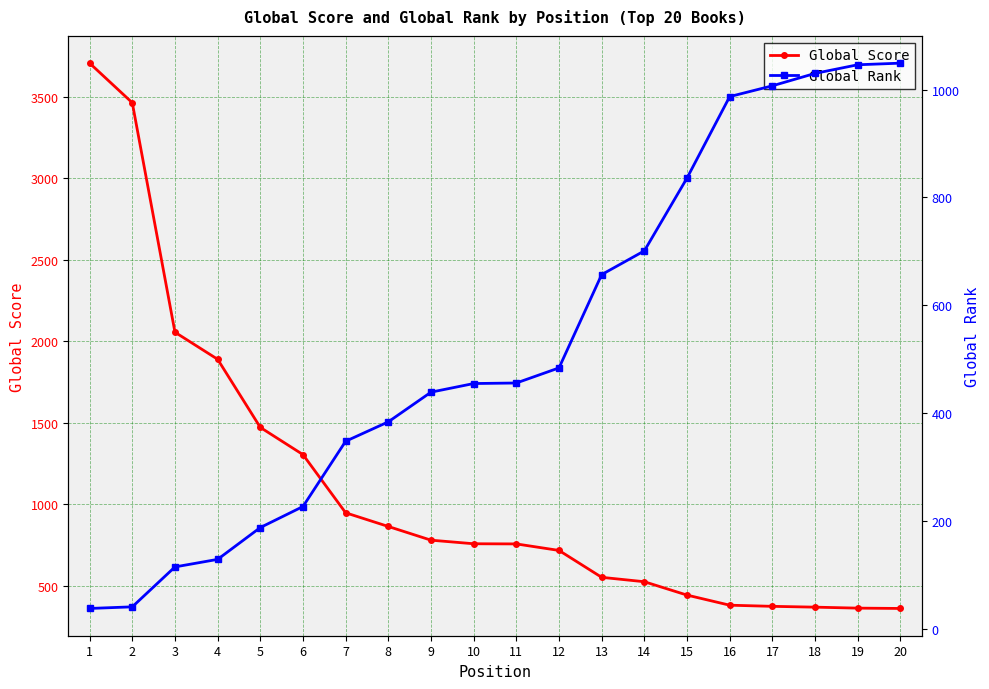

Which category has the lowest value across all series?

1